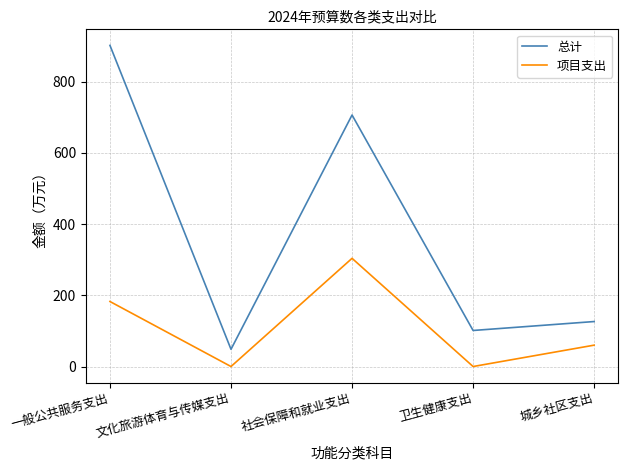

The 项目支出 series shows 0.0 at 卫生健康支出. True or false?

True